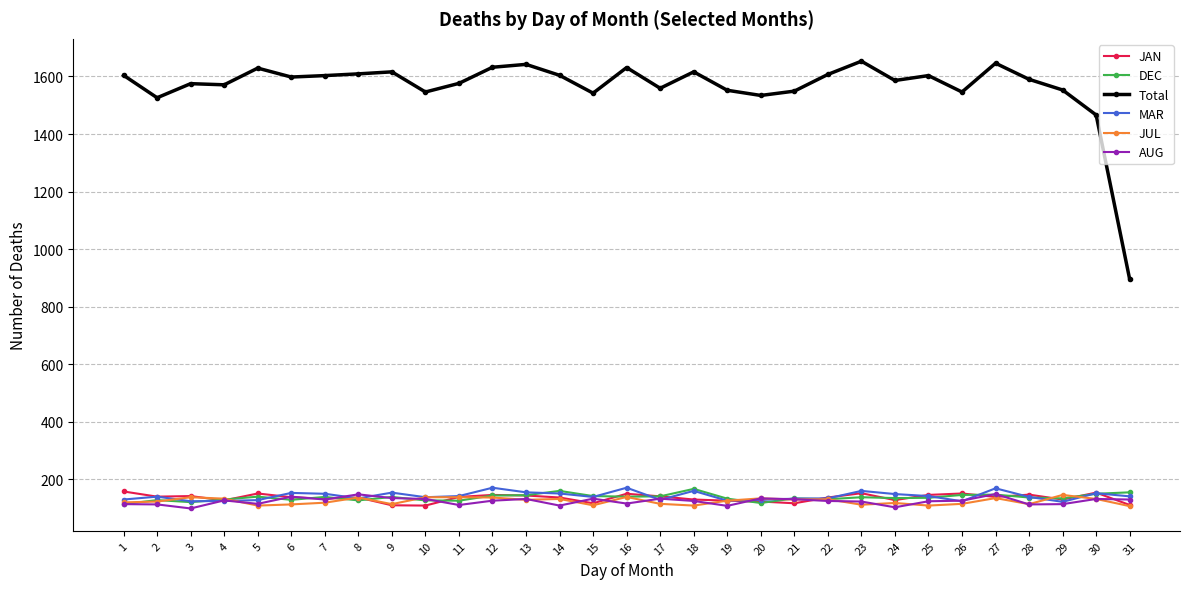

True or false: Total and MAR cross at least once.

False